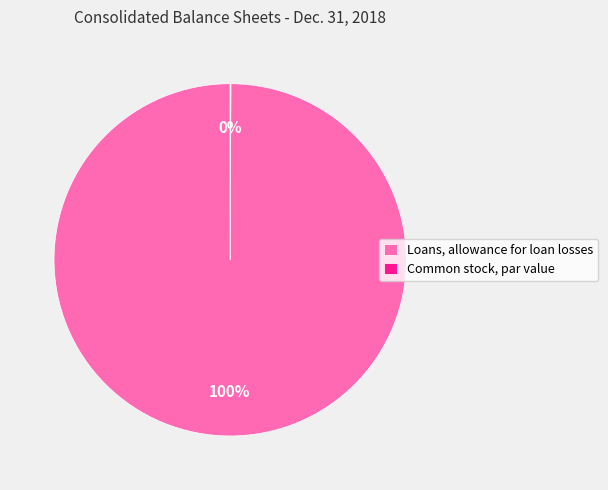

What percentage is the Loans, allowance for loan losses slice, to the nearest percent?

100%